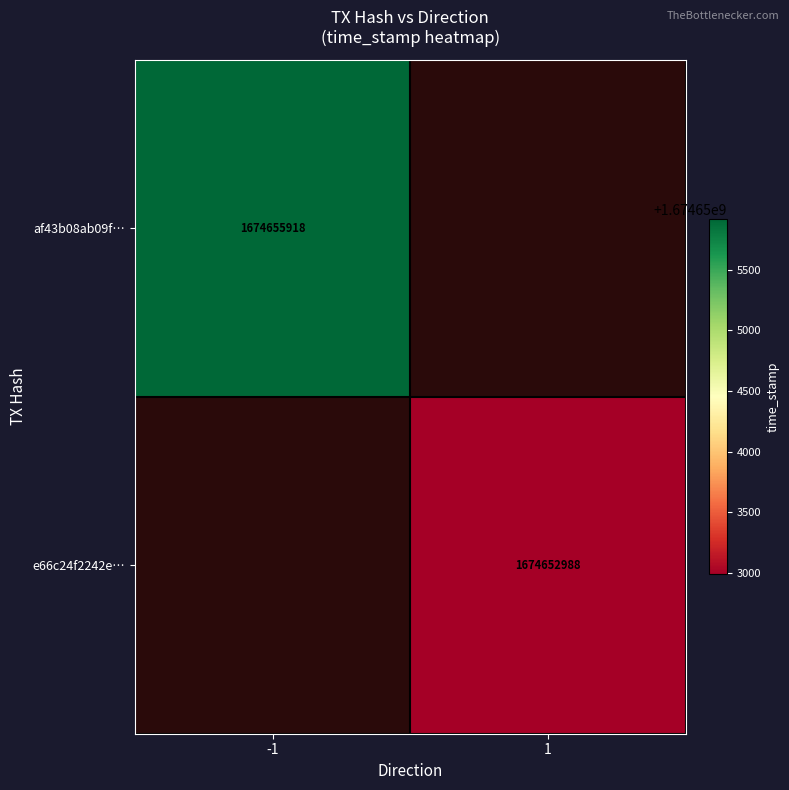

What is the greatest value displayed?

1674655918.0